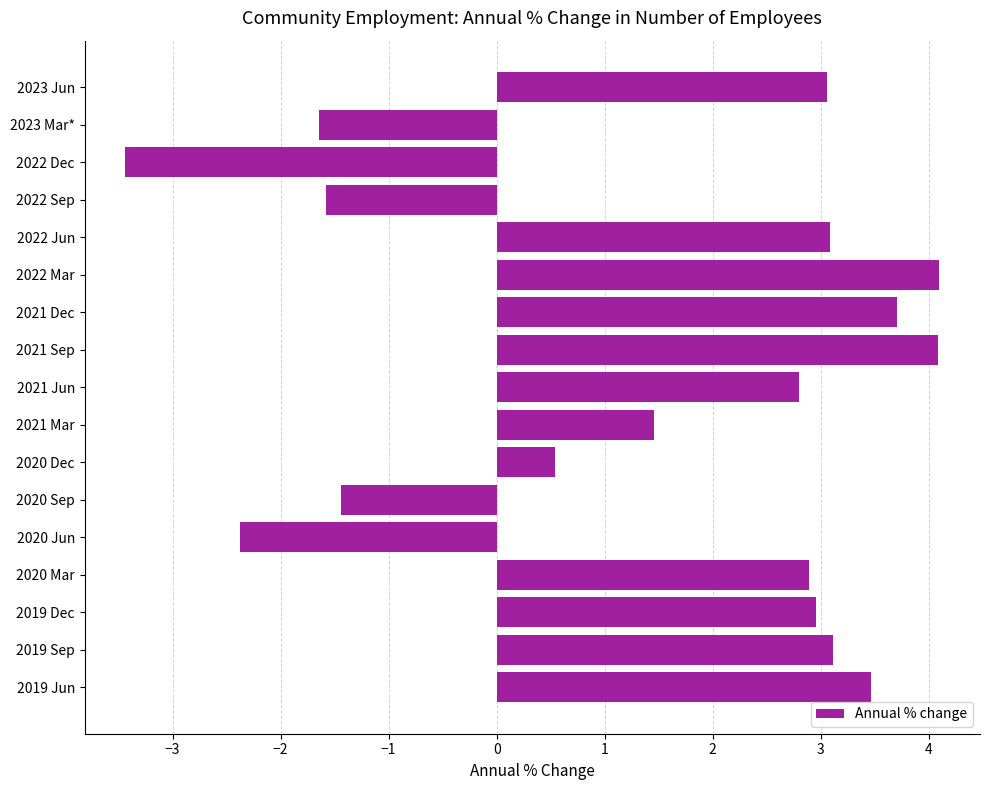

Reading top to bottom, list all the values displayed in this chart.

3.1	-1.6	-3.4	-1.6	3.1	4.1	3.7	4.1	2.8	1.5	0.5	-1.4	-2.4	2.9	3.0	3.1	3.5